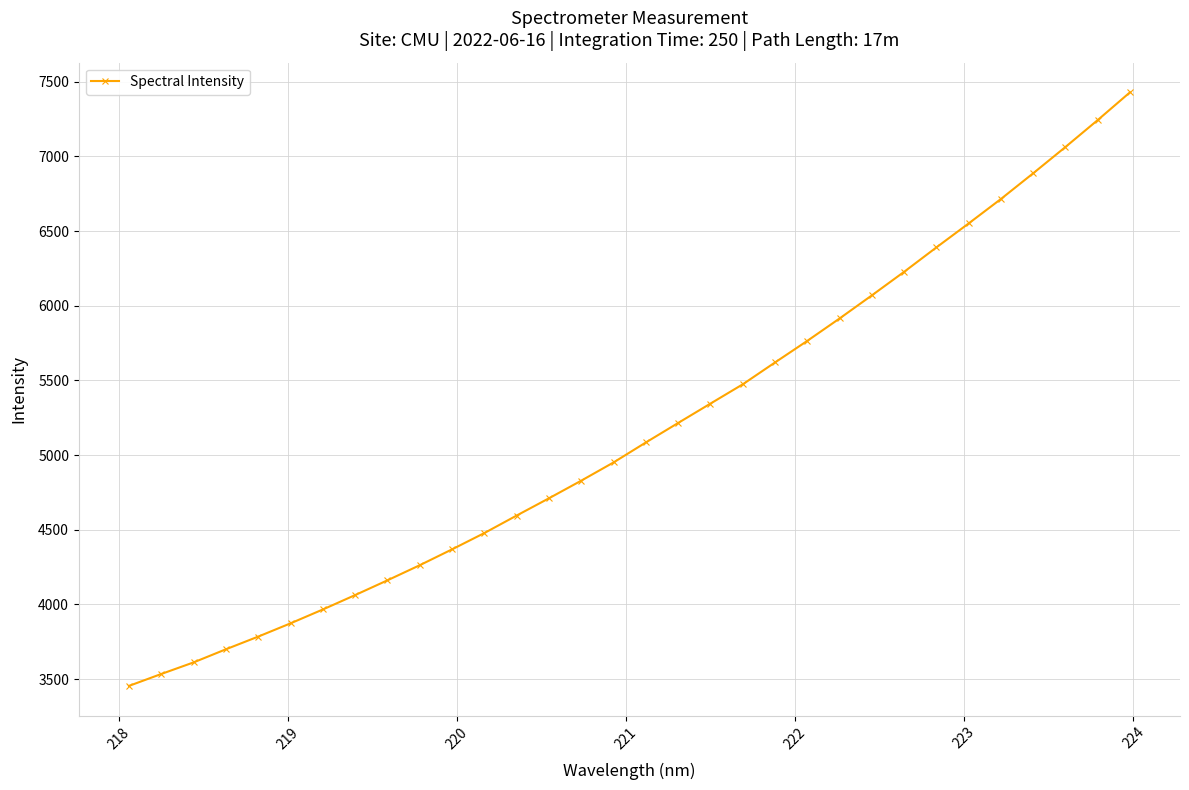

What is the average value?

5167.1